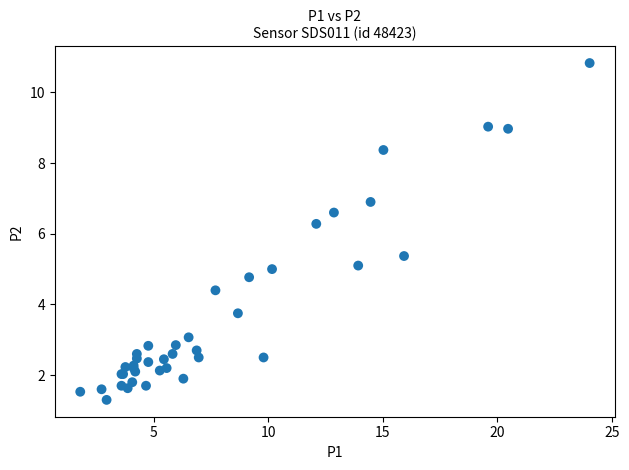

What Y value in the scatter plot is closest to 6?

6.3